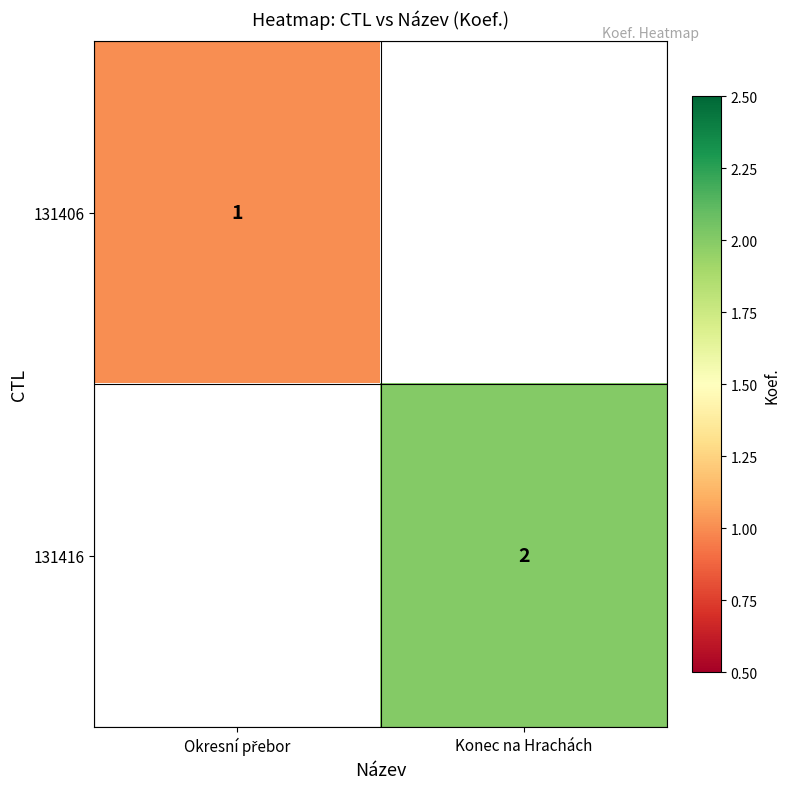

How many distinct data groups are displayed?

2